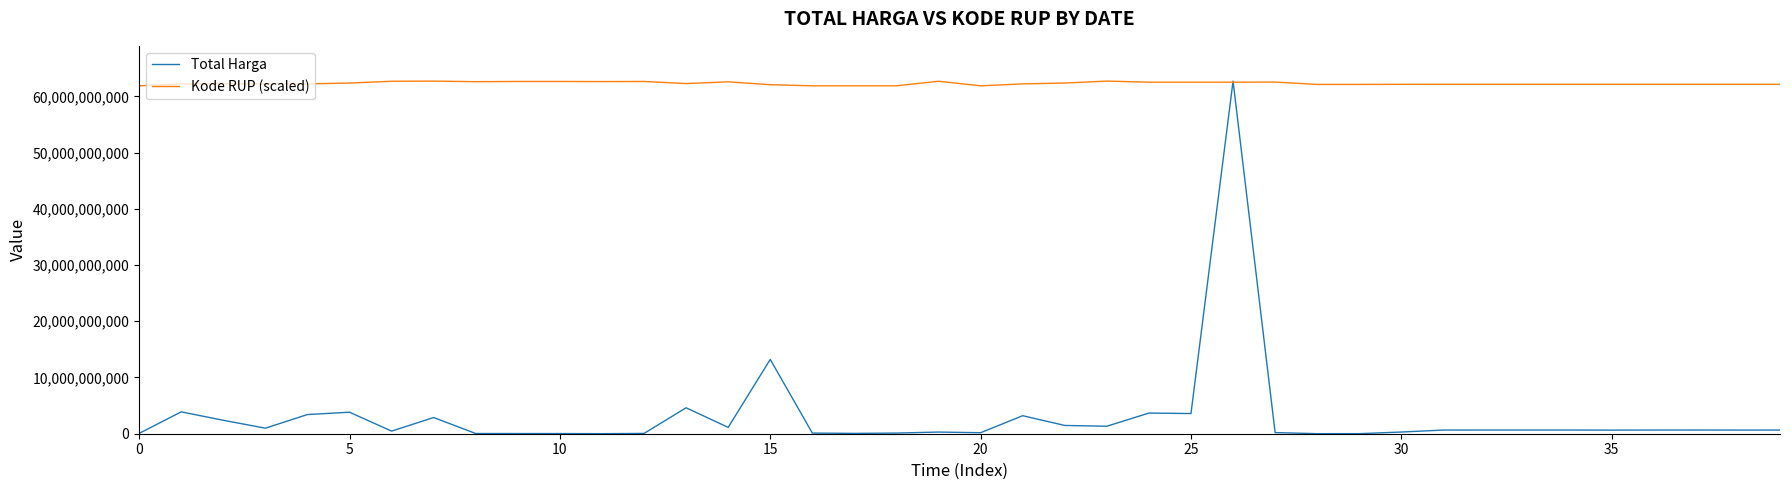

Which series has the largest range (max minus min)?

Total Harga